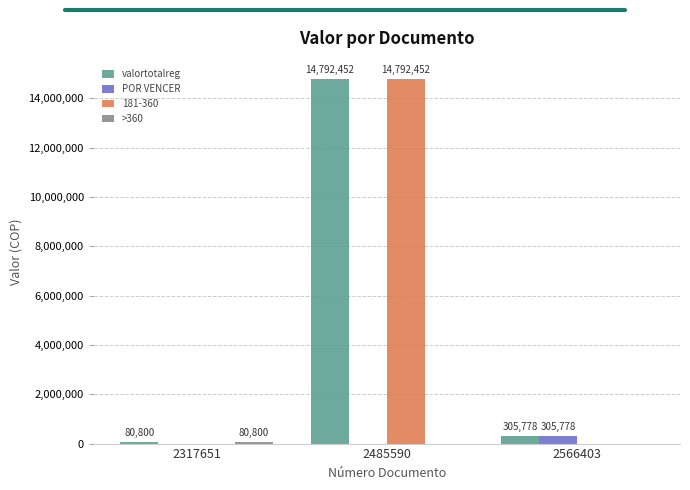

Which series changed the most between 2485590 and 2566403?

181-360